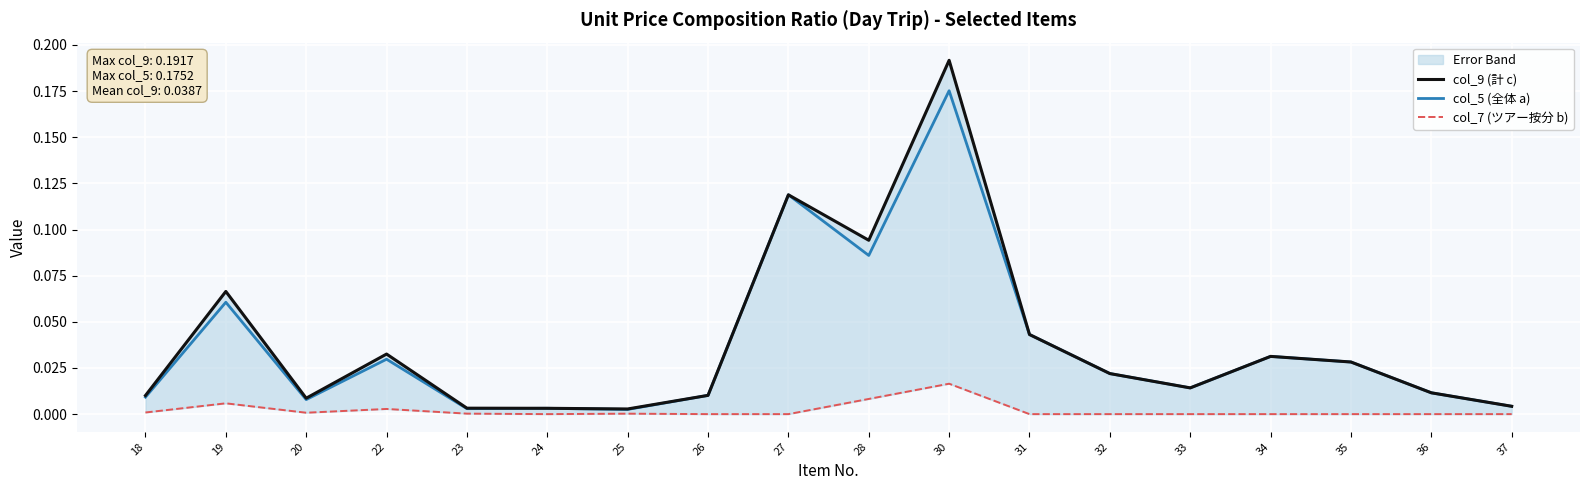

How many distinct data groups are displayed?

3